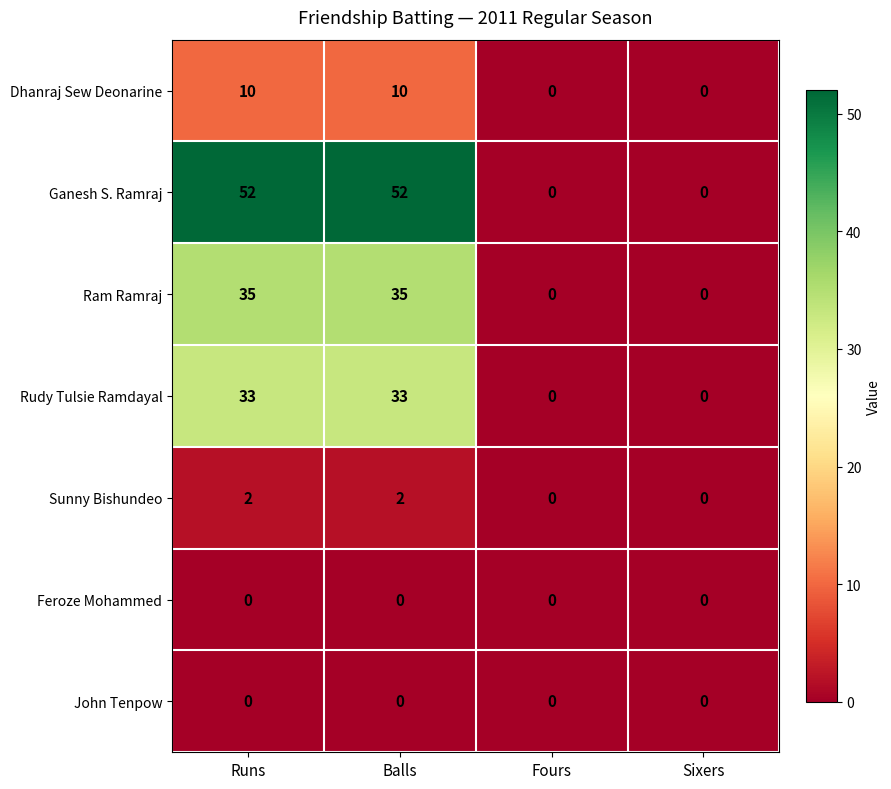

What is the maximum value for Ganesh S. Ramraj?

52